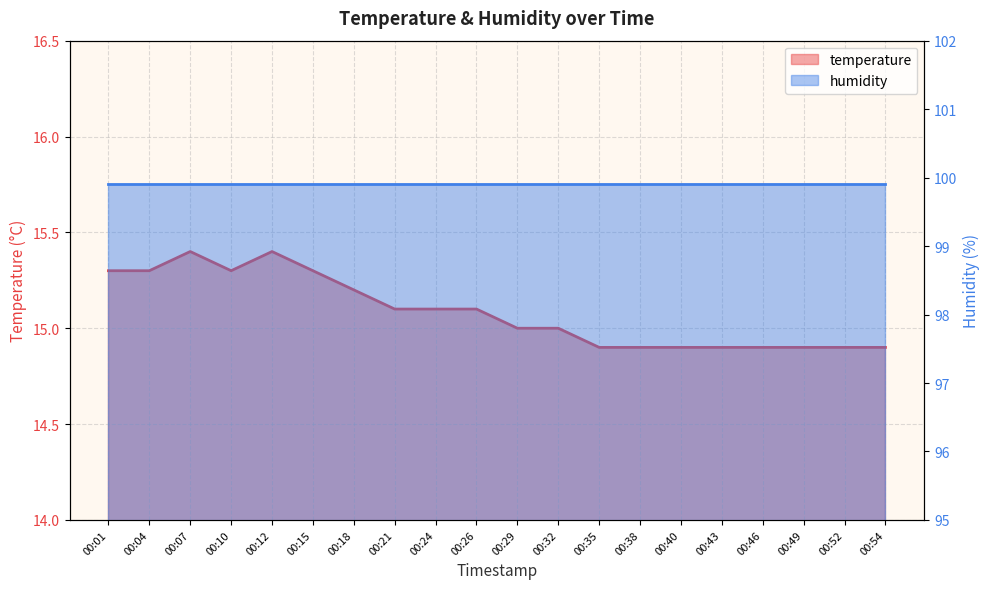

Count the values in the range 14 to 15.

10